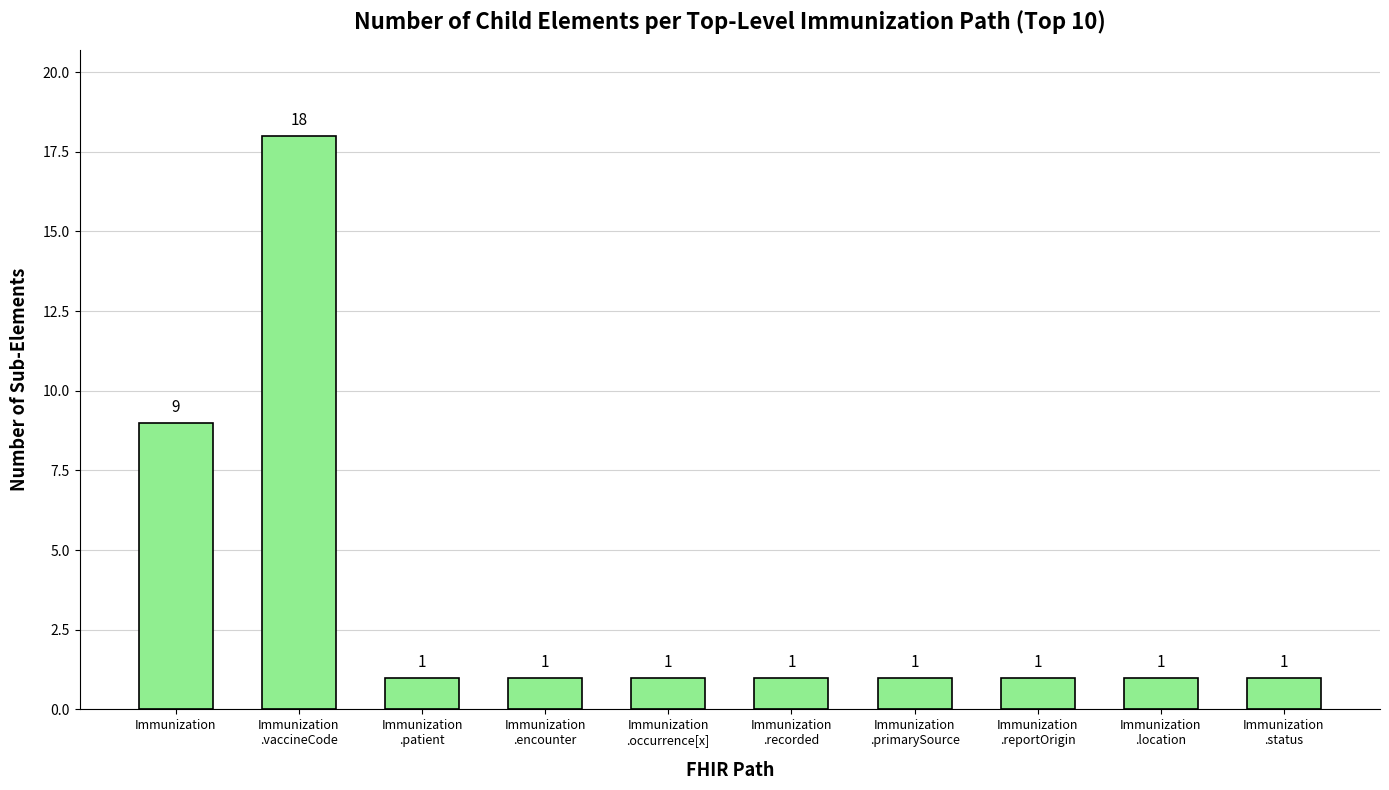

True or false: the data shows 1 at Immunization
.location.

True